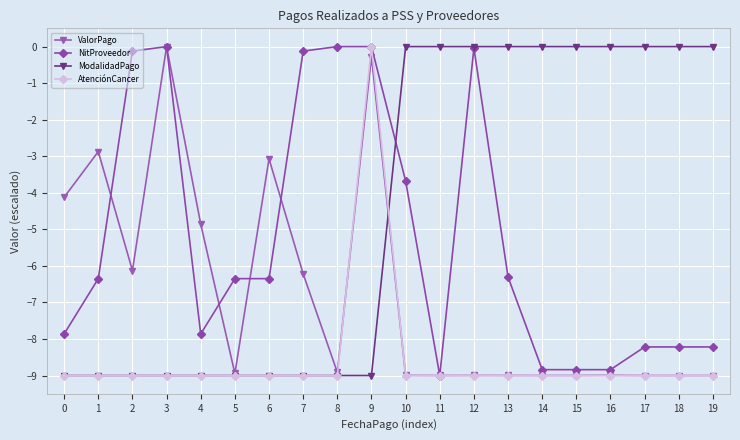

How many lines are shown in the chart?

4